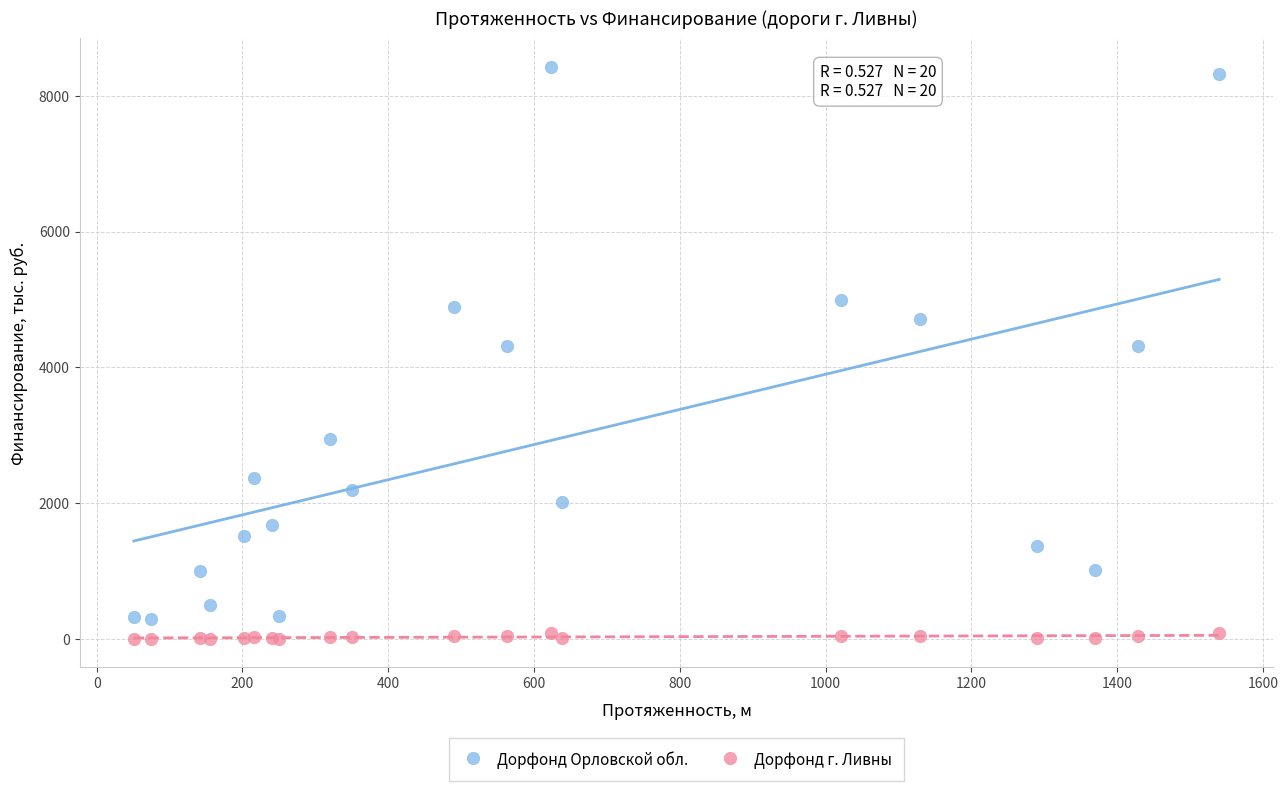

What is the X range (max minus min) for the scatter plot?

1489.0